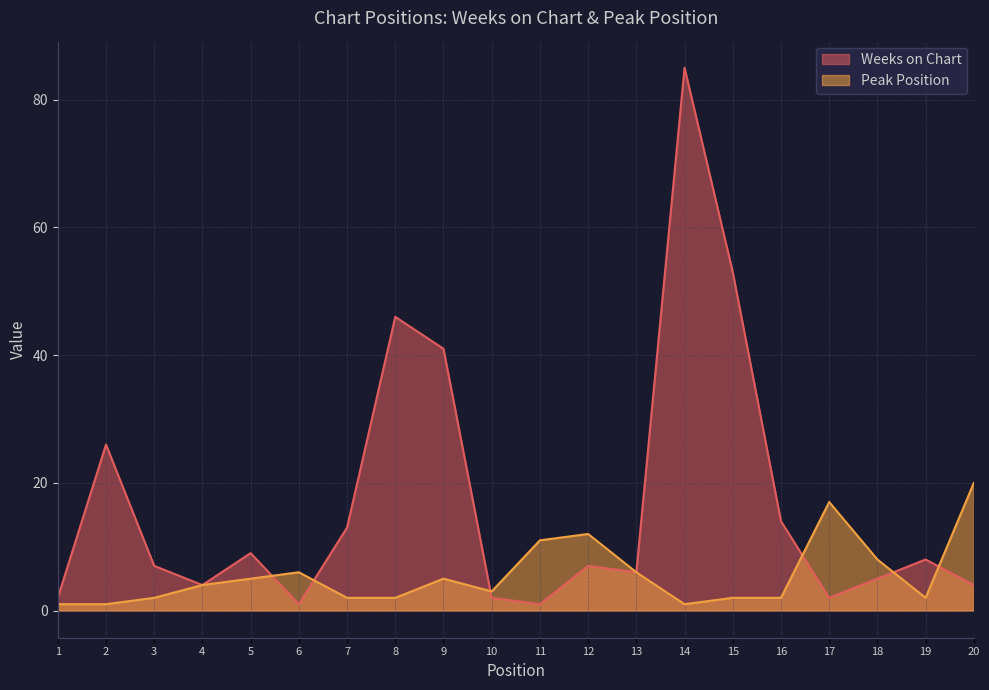

Where does the Peak Position series first go above 4?

5